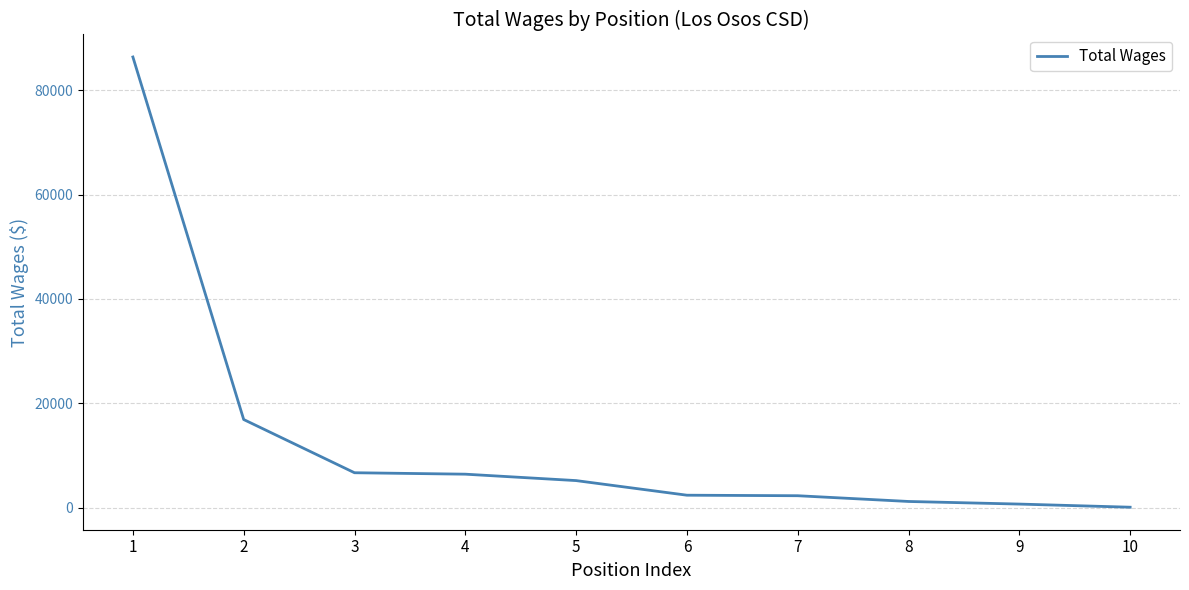

Which label corresponds to the largest value in the chart?

1